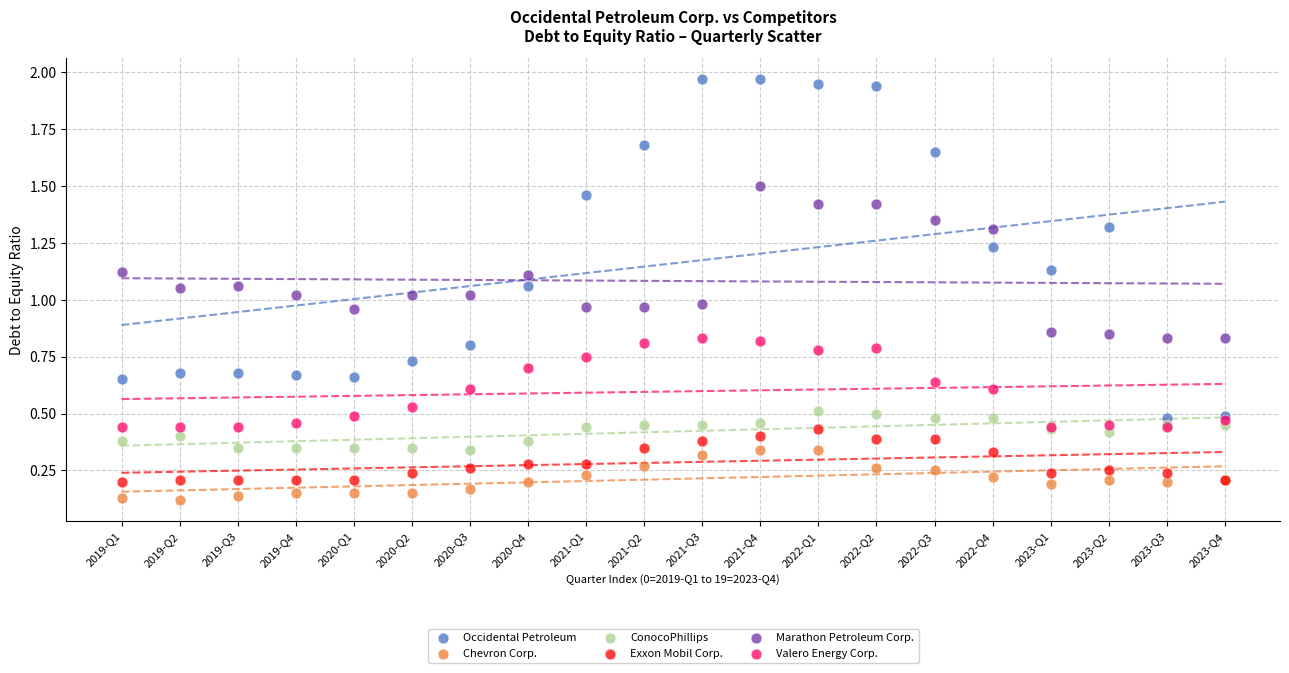

What are all the series names shown in the legend?

Occidental Petroleum, Chevron Corp., ConocoPhillips, Exxon Mobil Corp., Marathon Petroleum Corp., Valero Energy Corp.